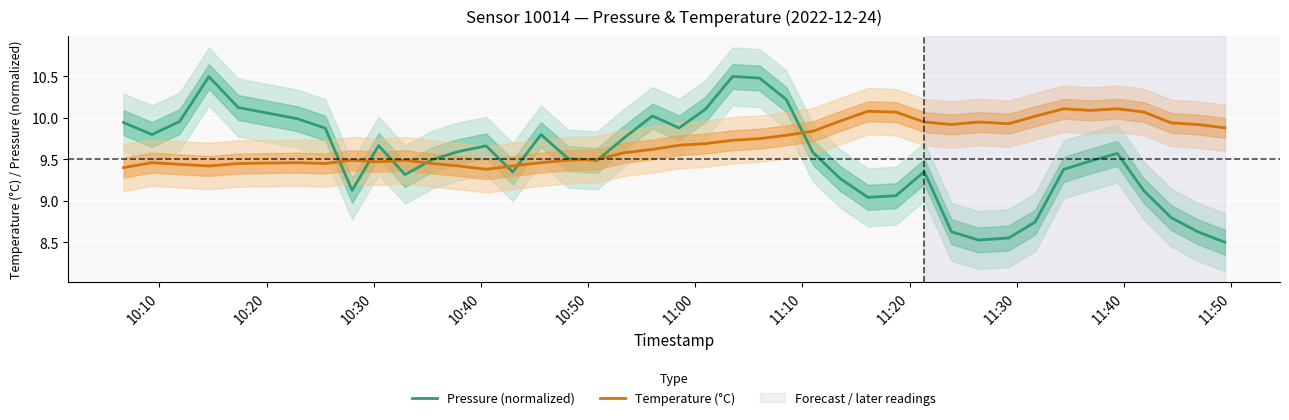

After their last crossing, which series has the higher values: Temperature (°C) or Pressure (normalized)?

Temperature (°C)